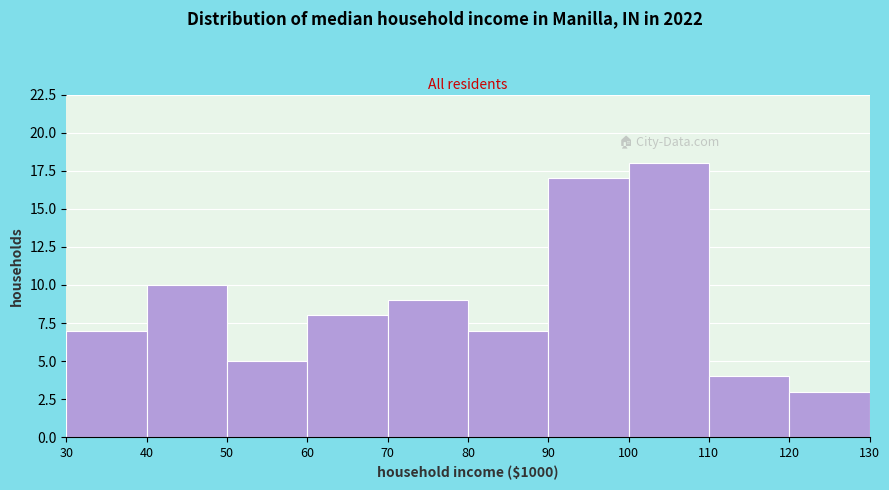

Reading right to left, transcribe all the data shown in this chart.

120=3	110=4	100=18	90=17	80=7	70=9	60=8	50=5	40=10	30=7